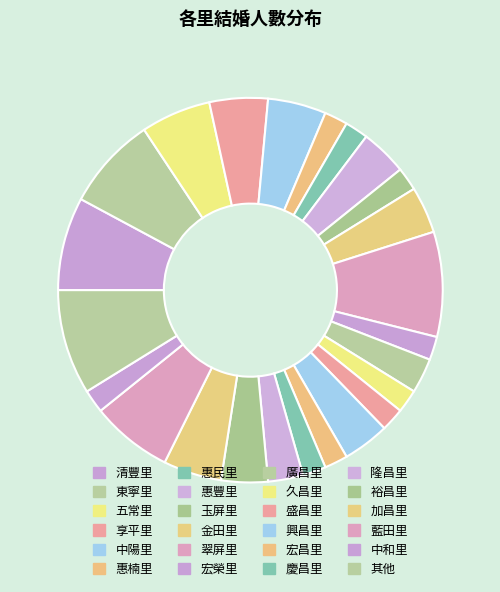

To the nearest percent, what is the difference between the largest and smallest slice percentages?

9%